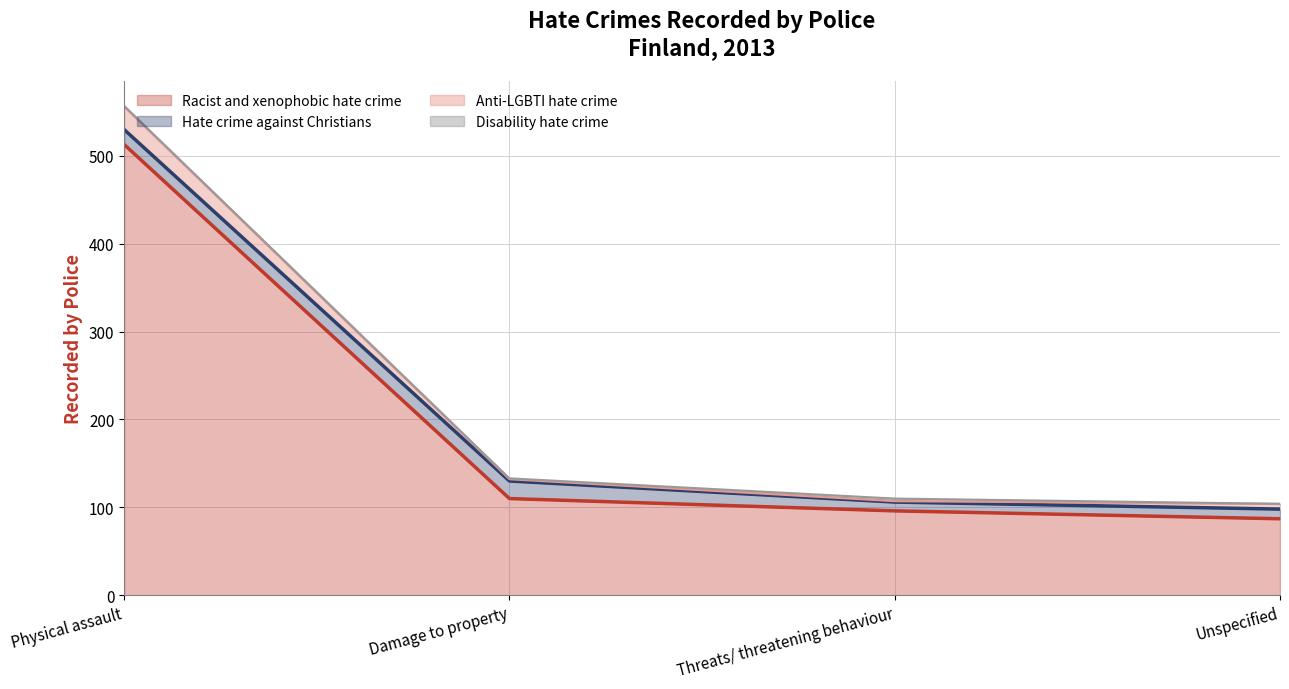

True or false: Disability hate crime and Hate crime against Christians intersect in this chart.

False